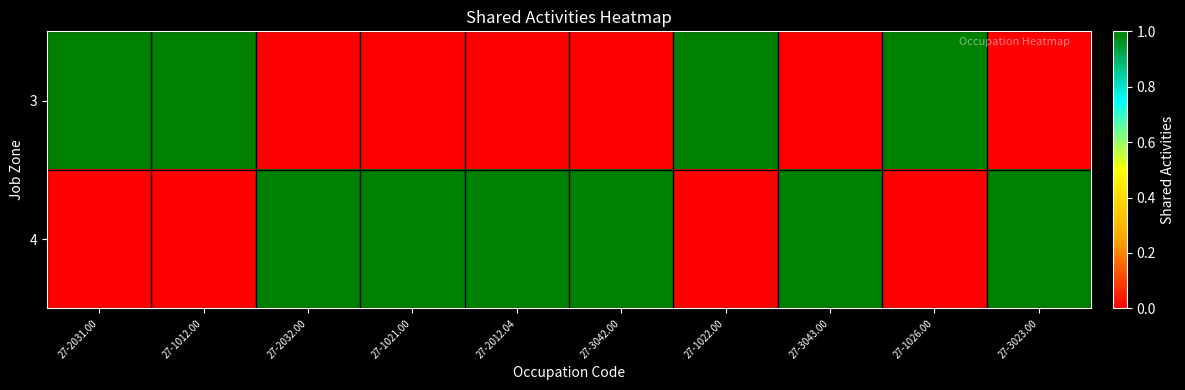

Reading left to right, list all the values displayed in this chart.

3: 27-2031.00=1	27-1012.00=1	27-2032.00=0	27-1021.00=0	27-2012.04=0	27-3042.00=0	27-1022.00=1	27-3043.00=0	27-1026.00=1	27-3023.00=0
4: 27-2031.00=0	27-1012.00=0	27-2032.00=1	27-1021.00=1	27-2012.04=1	27-3042.00=1	27-1022.00=0	27-3043.00=1	27-1026.00=0	27-3023.00=1